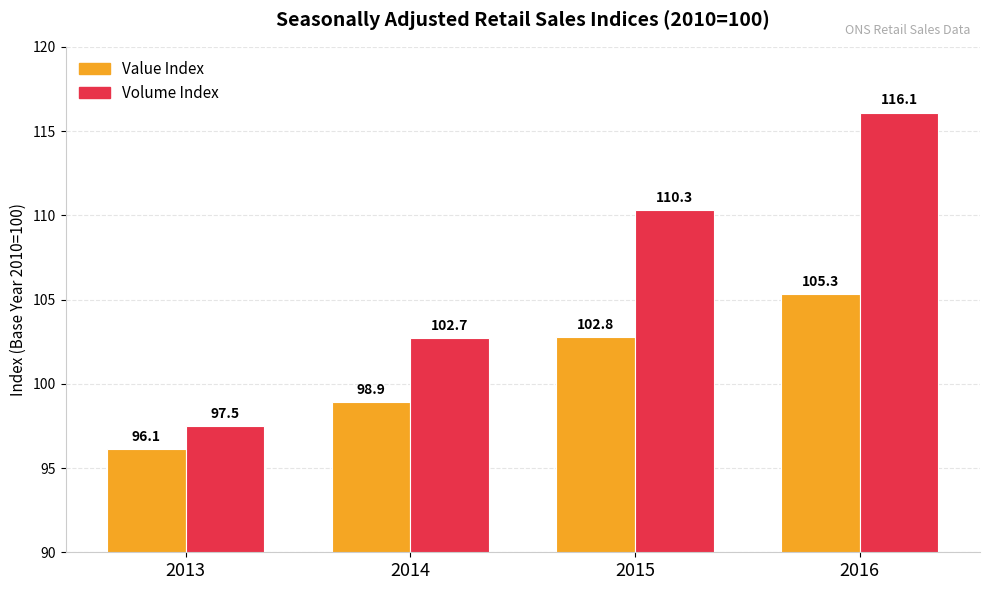

Rank the series by their average value, from lowest to highest.

Value Index, Volume Index